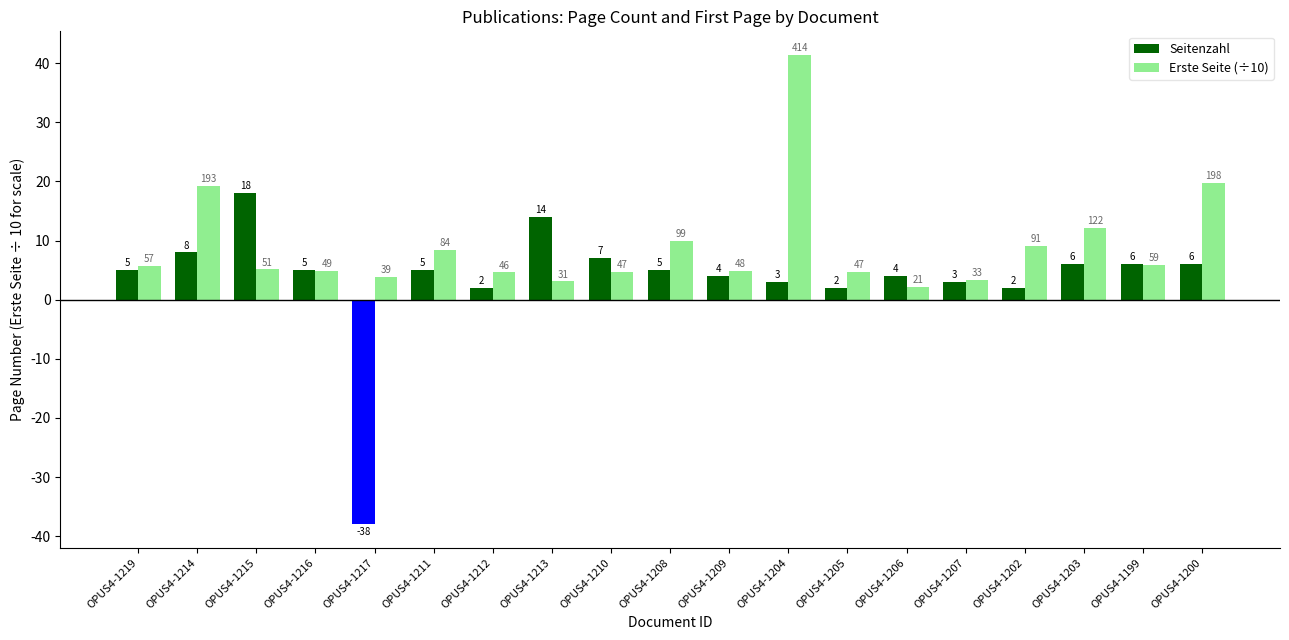

At which label is Seitenzahl closest to -10?

OPUS4-1212